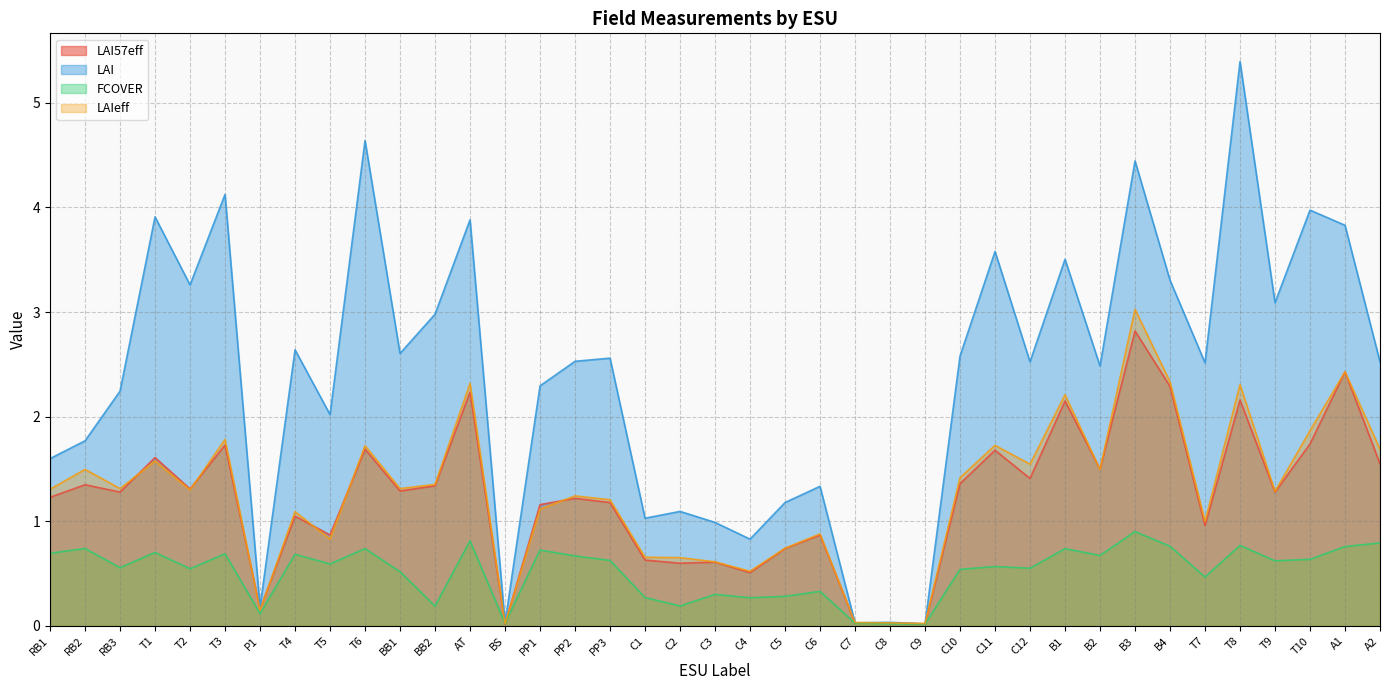

What is the label of the 39th point from the left?

A2